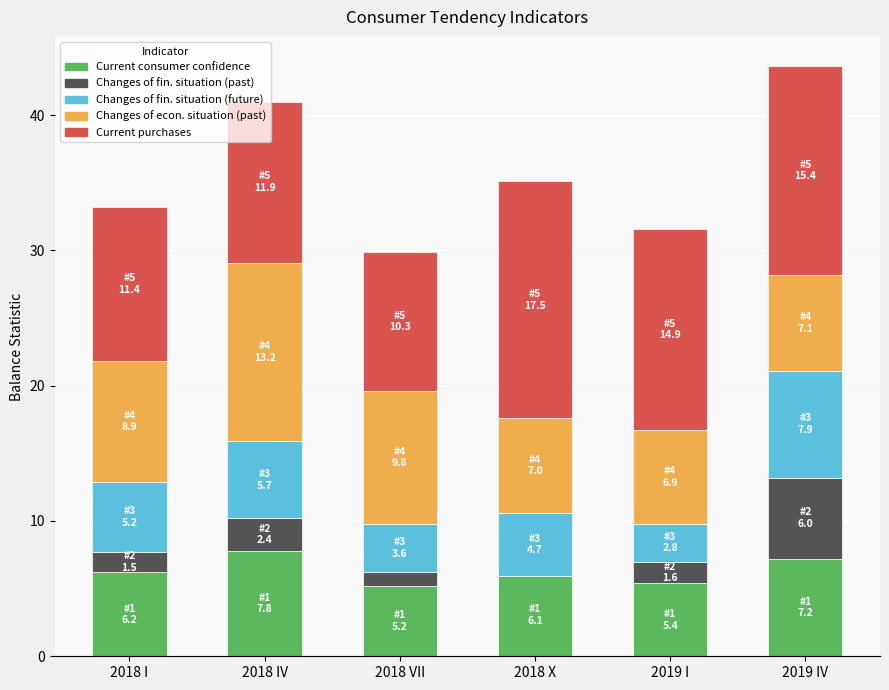

What is the highest value of the Changes of fin. situation (future) series?

7.9